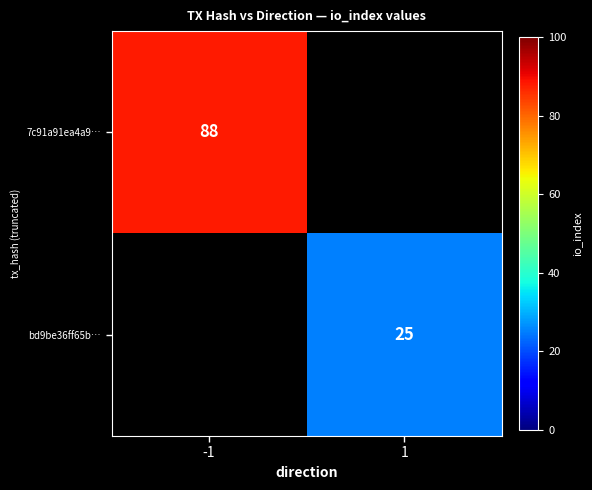

How many categories are shown in the chart?

2